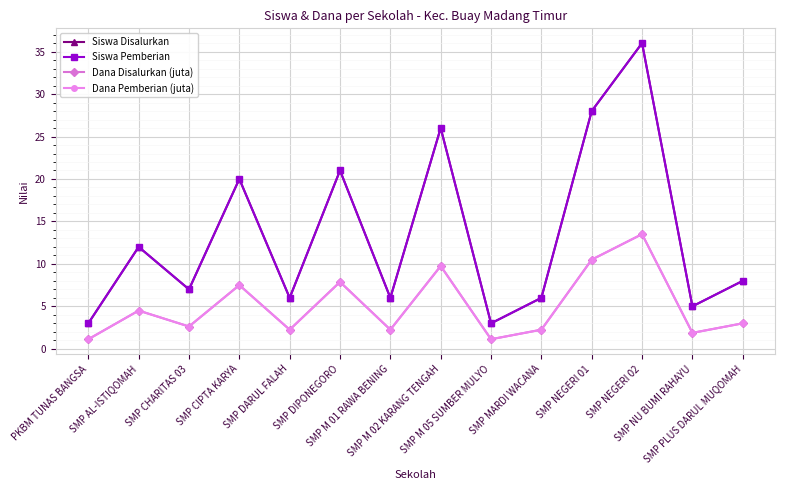

Reading right to left, transcribe all the data shown in this chart.

Siswa Disalurkan: 8.0	5.0	36.0	28.0	6.0	3.0	26.0	6.0	21.0	6.0	20.0	7.0	12.0	3.0
Siswa Pemberian: 8.0	5.0	36.0	28.0	6.0	3.0	26.0	6.0	21.0	6.0	20.0	7.0	12.0	3.0
Dana Disalurkan (juta): 3.0	1.9	13.5	10.5	2.2	1.1	9.8	2.2	7.9	2.2	7.5	2.6	4.5	1.1
Dana Pemberian (juta): 3.0	1.9	13.5	10.5	2.2	1.1	9.8	2.2	7.9	2.2	7.5	2.6	4.5	1.1